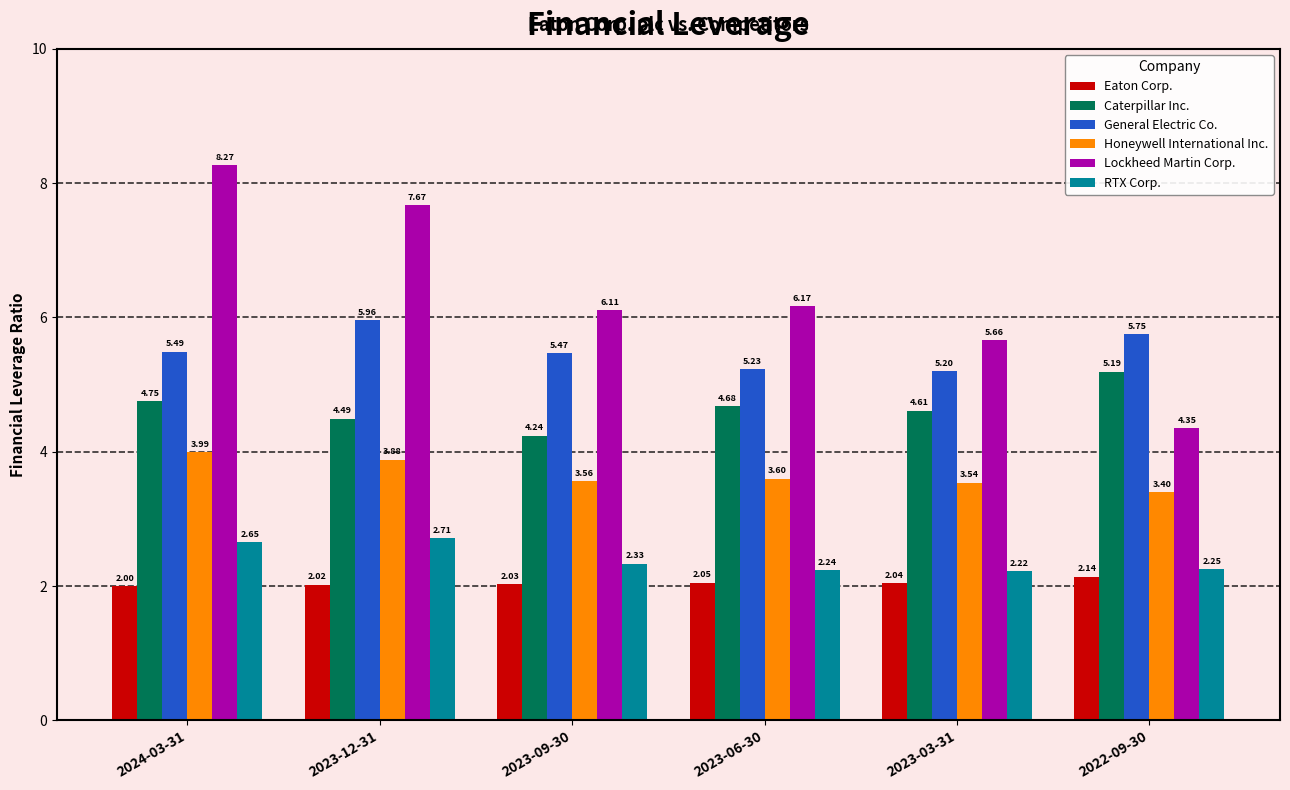

What is the difference between the second highest and minimum values in the Lockheed Martin Corp. series?

3.3